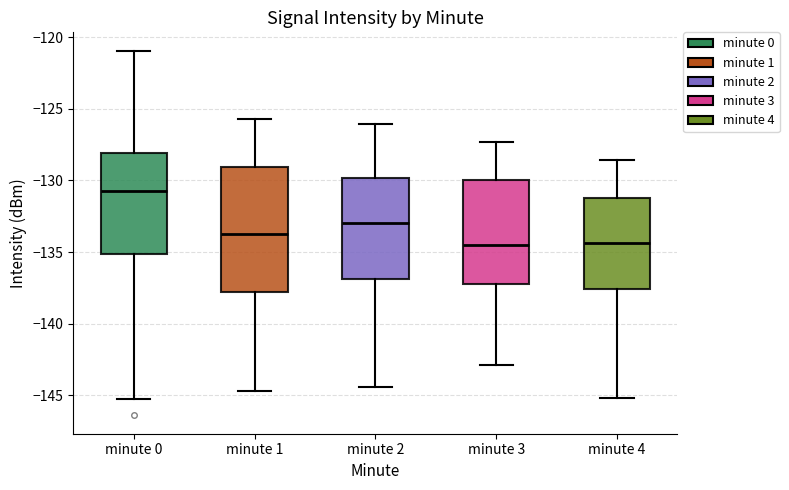

Which box is the tallest, from its lower edge to its upper edge?

minute 1